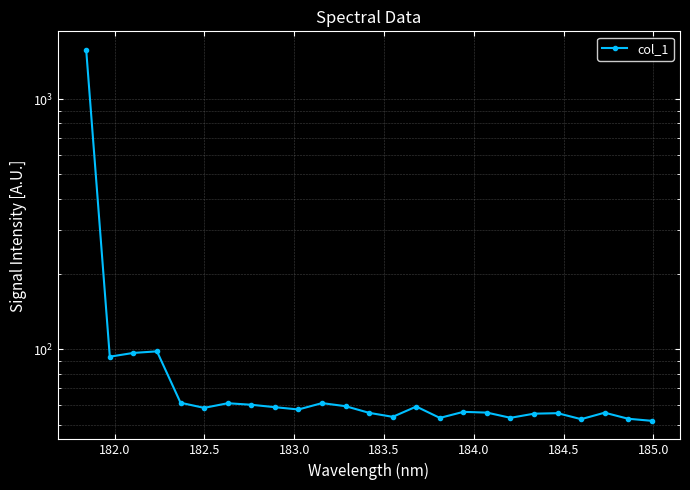

True or false: the data shows 82.1 at 17.

False